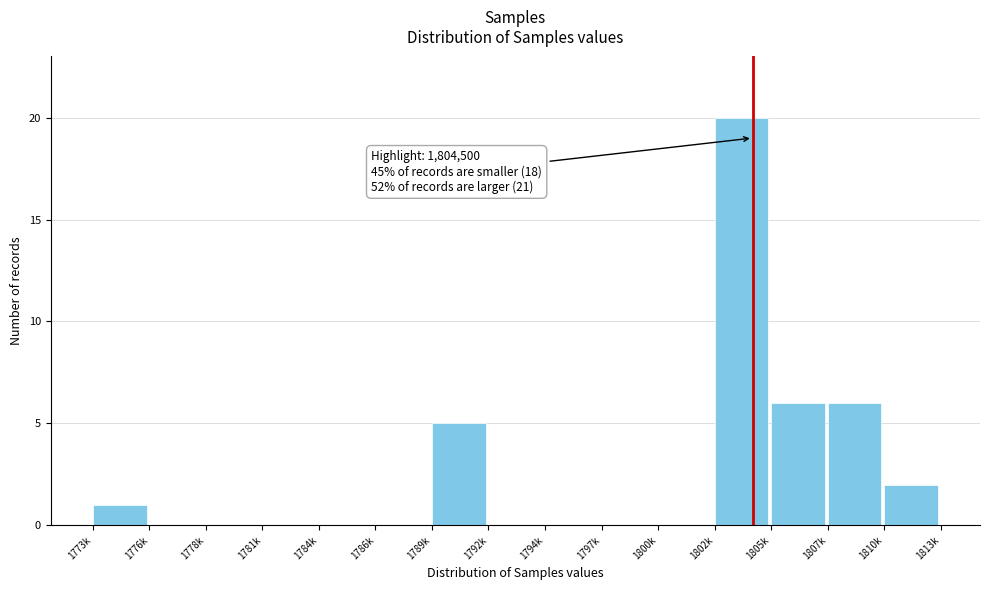

Reading left to right, list all the values displayed in this chart.

1773k=1	1776k=0	1778k=0	1781k=0	1784k=0	1786k=0	1789k=5	1792k=0	1794k=0	1797k=0	1800k=0	1802k=20	1805k=6	1807k=6	1810k=2